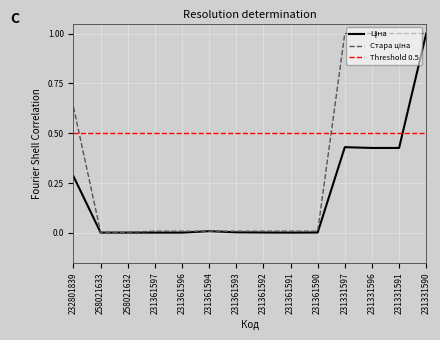

Reading left to right, transcribe all the data shown in this chart.

Ціна: 0.3	0.0	0.0	0.0	0.0	0.0	0.0	0.0	0.0	0.0	0.4	0.4	0.4	1.0
Стара ціна: 0.6	0.0	0.0	0.0	0.0	0.0	0.0	0.0	0.0	0.0	1.0	1.0	1.0	1.0